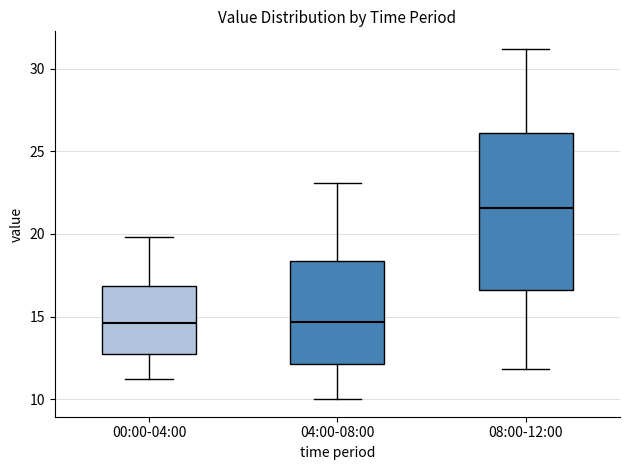

Which box is the tallest, from its lower edge to its upper edge?

08:00-12:00